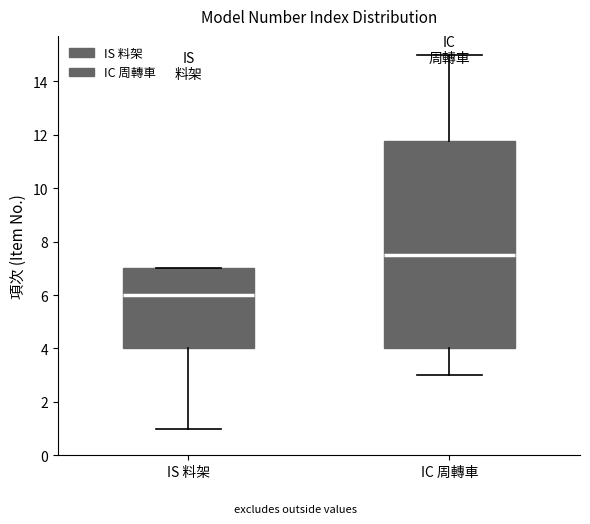

Comparing the boxes themselves (not the whiskers), which one is the tallest?

IC 周轉車